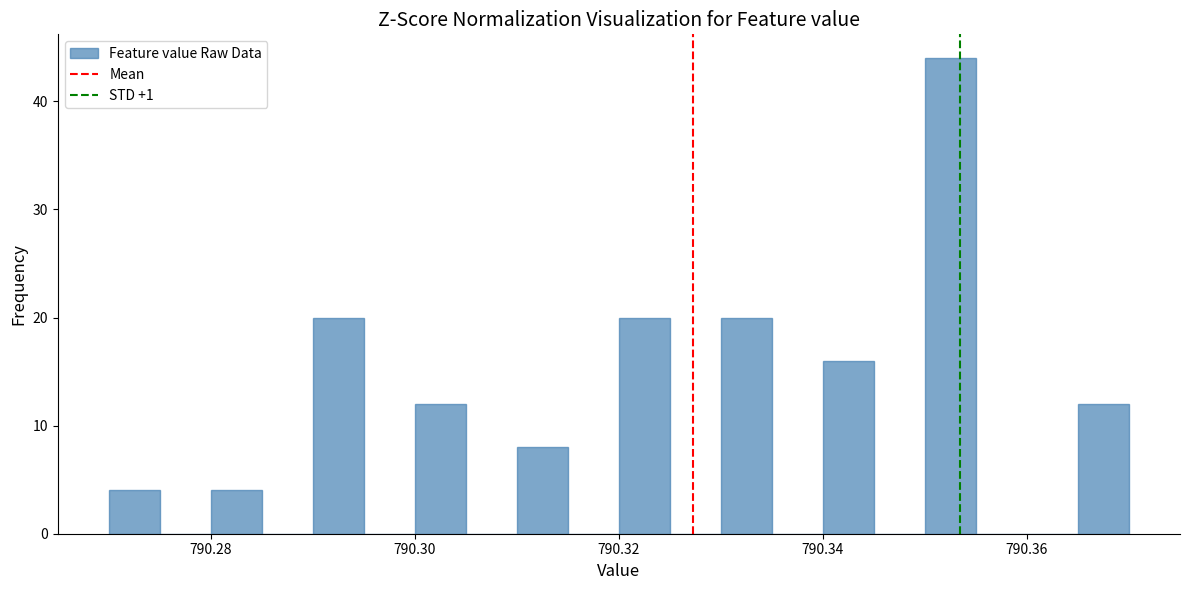

Read against the x-axis, roughly where is the centre of the tallest bar?

790.352